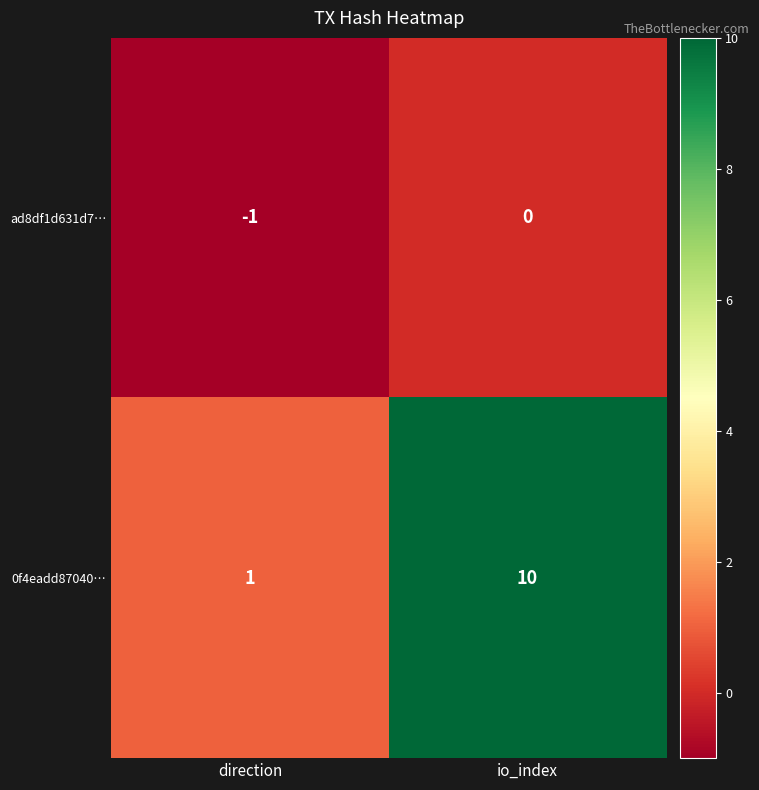

What is the spread (max minus min) of values at io_index?

10